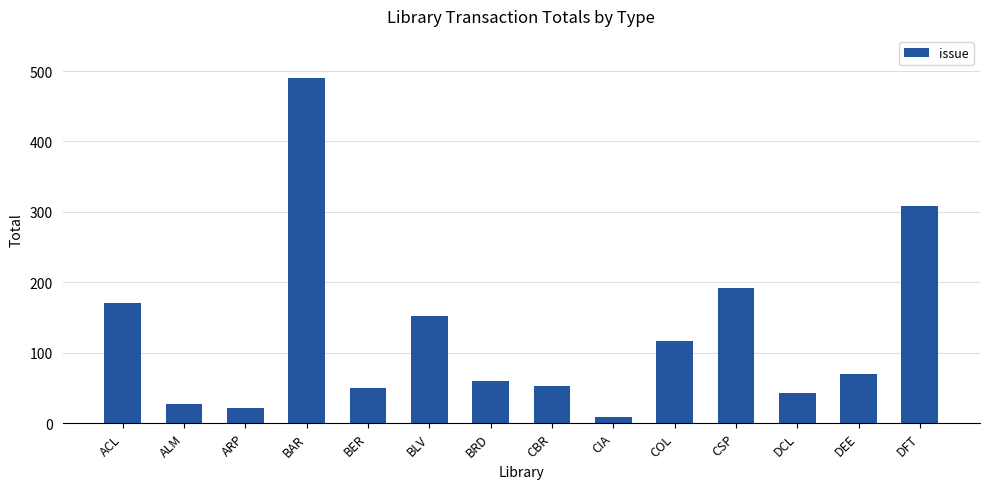

The value at DFT is 113. True or false?

False